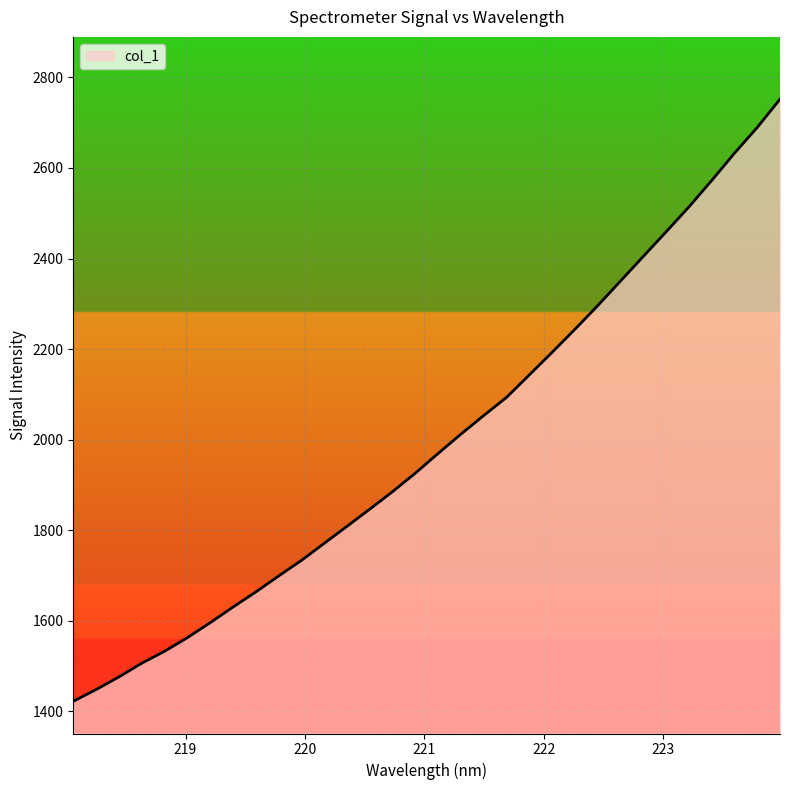

Does the chart display data point markers on the line(s)?

No